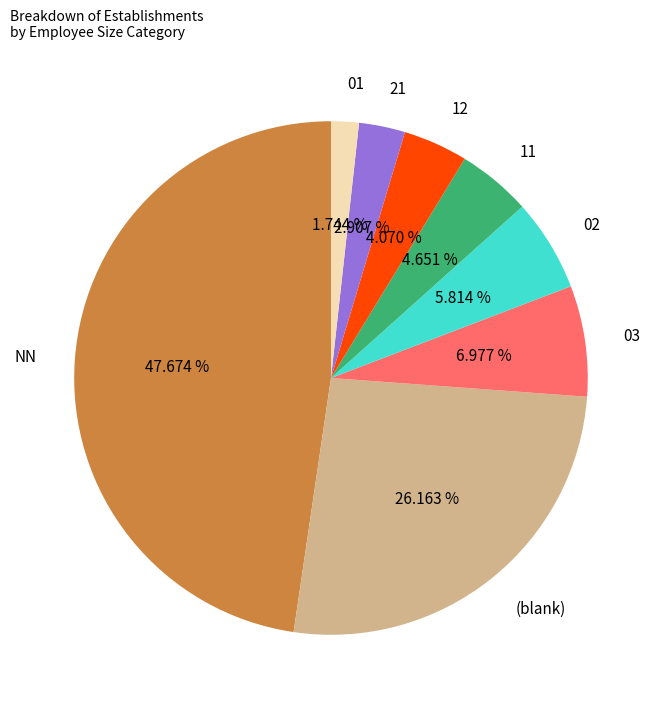

To the nearest percent, what is the difference between the 11 and 21 slice percentages?

2%